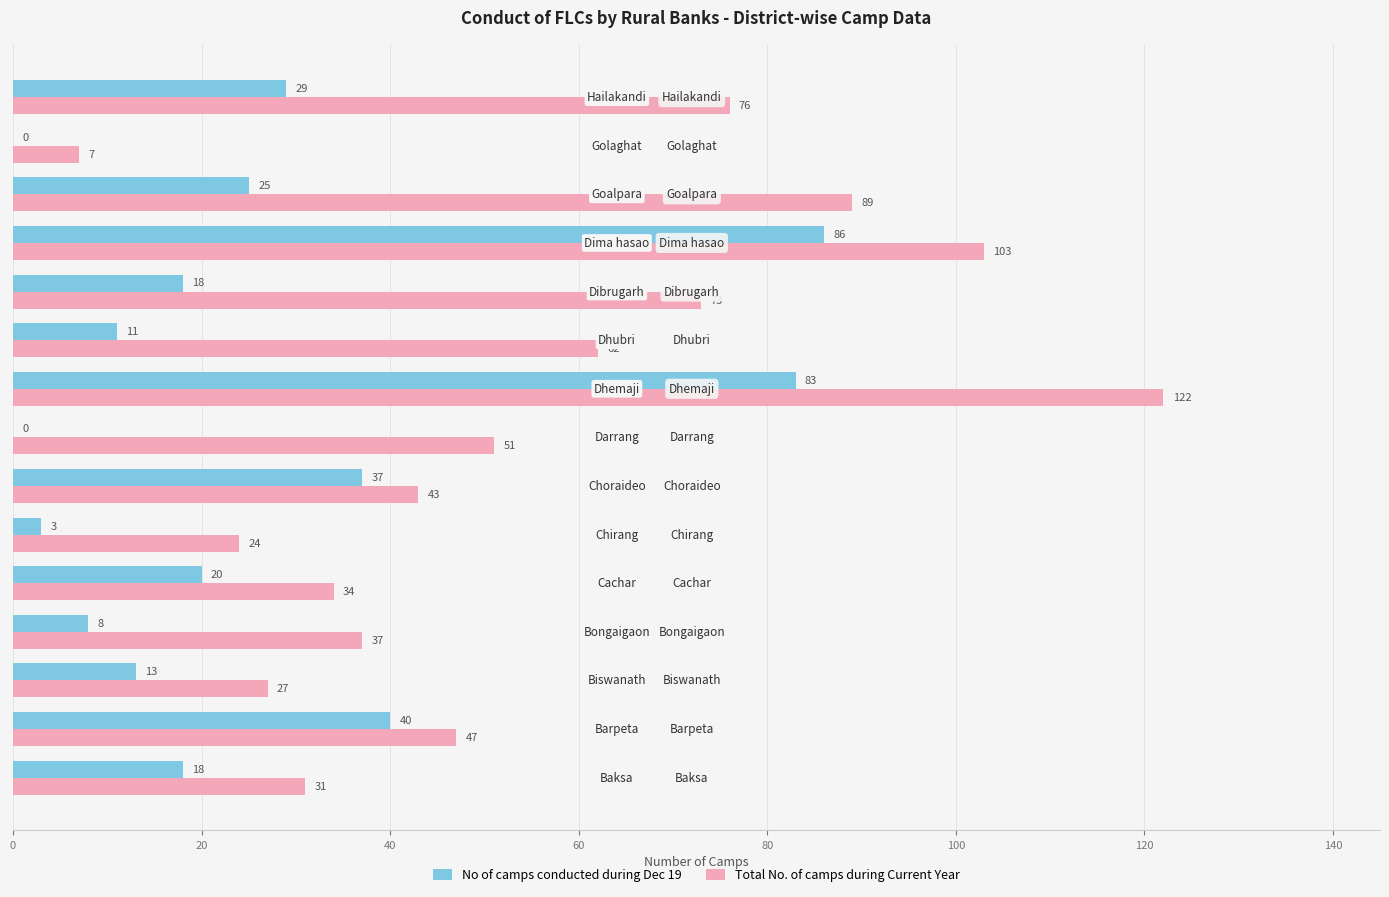

Which series has the largest total across all categories?

Total No. of camps during Current Year